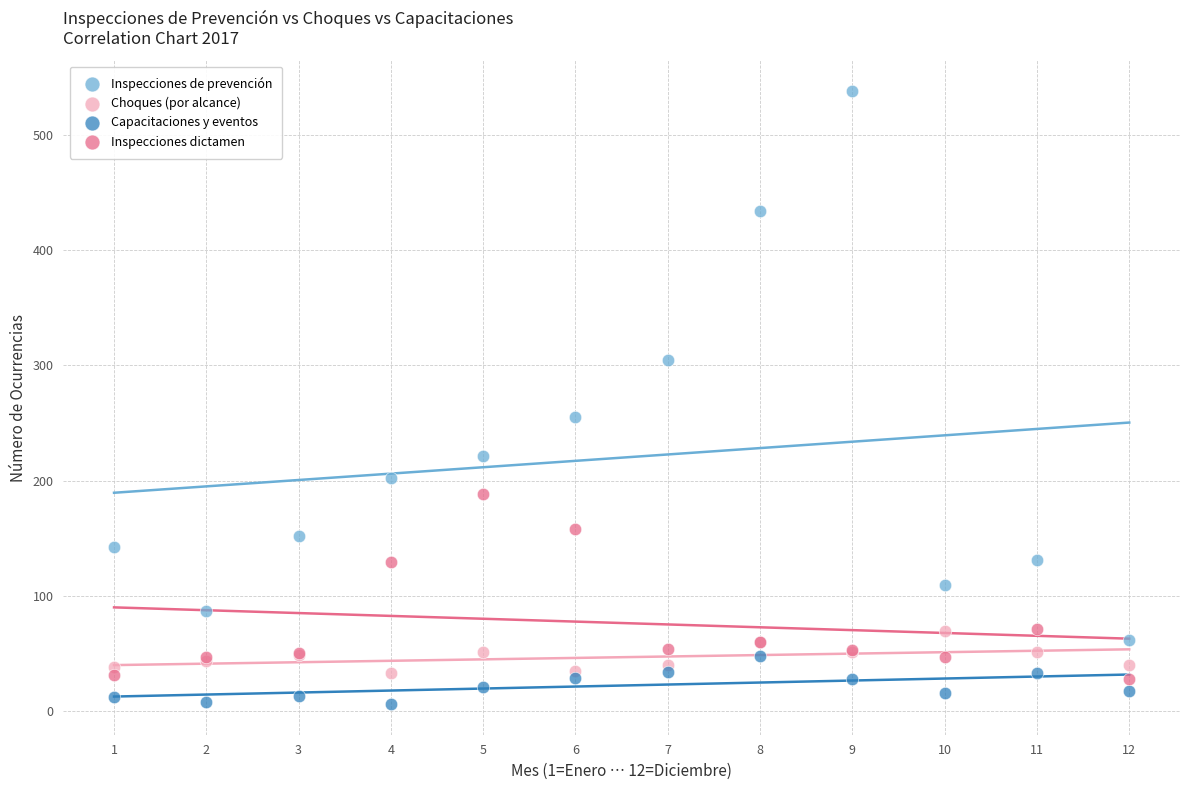

Across all series, what Y value is closest to 272?

255